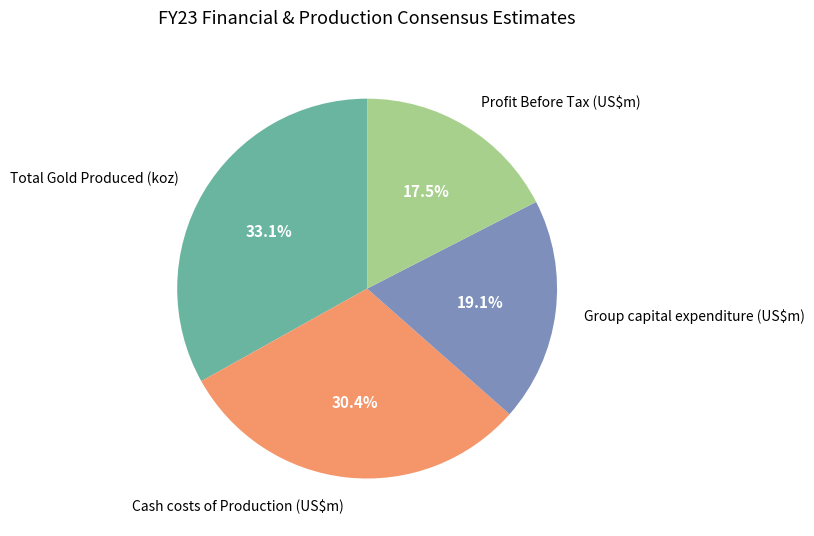

What is the ratio of the value at Total Gold Produced (koz) to the value at Group capital expenditure (US$m)?

1.7